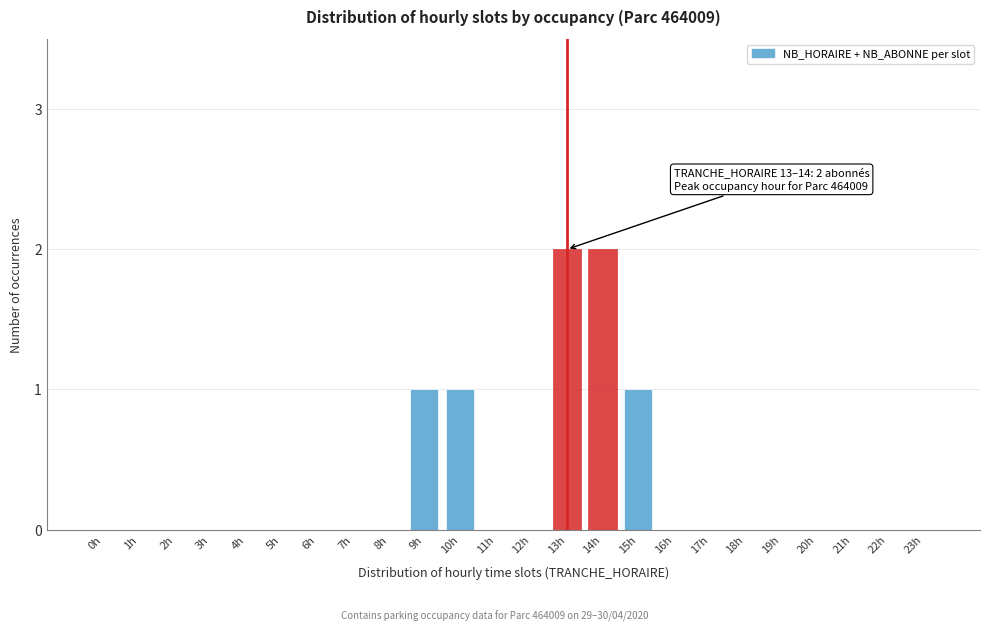

Reading left to right, list all the values displayed in this chart.

0h=0	1h=0	2h=0	3h=0	4h=0	5h=0	6h=0	7h=0	8h=0	9h=1	10h=1	11h=0	12h=0	13h=2	14h=2	15h=1	16h=0	17h=0	18h=0	19h=0	20h=0	21h=0	22h=0	23h=0